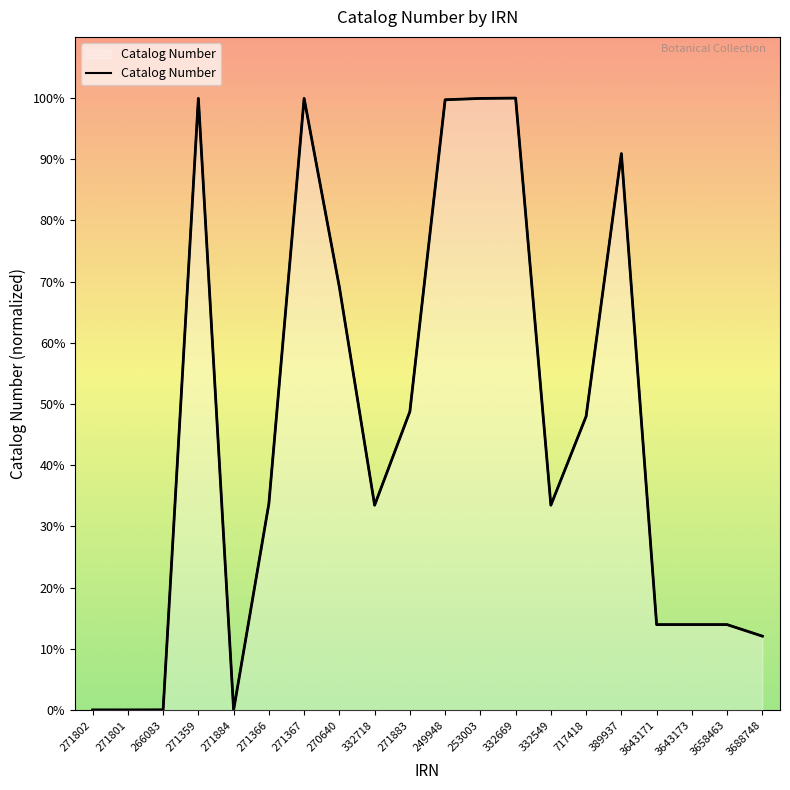

Which category has the lowest value across all series?

271884